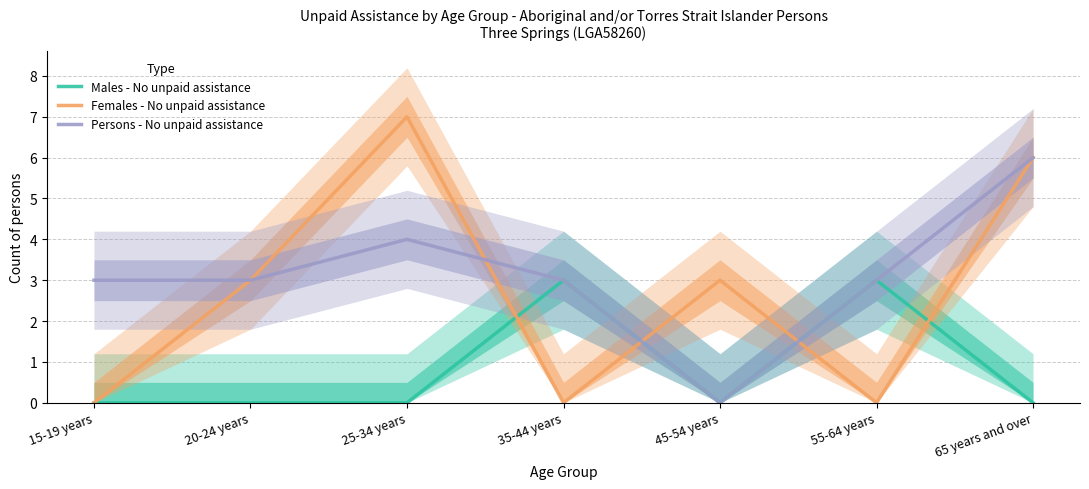

True or false: Females - No unpaid assistance has more than 1 points higher than both neighbors.

True